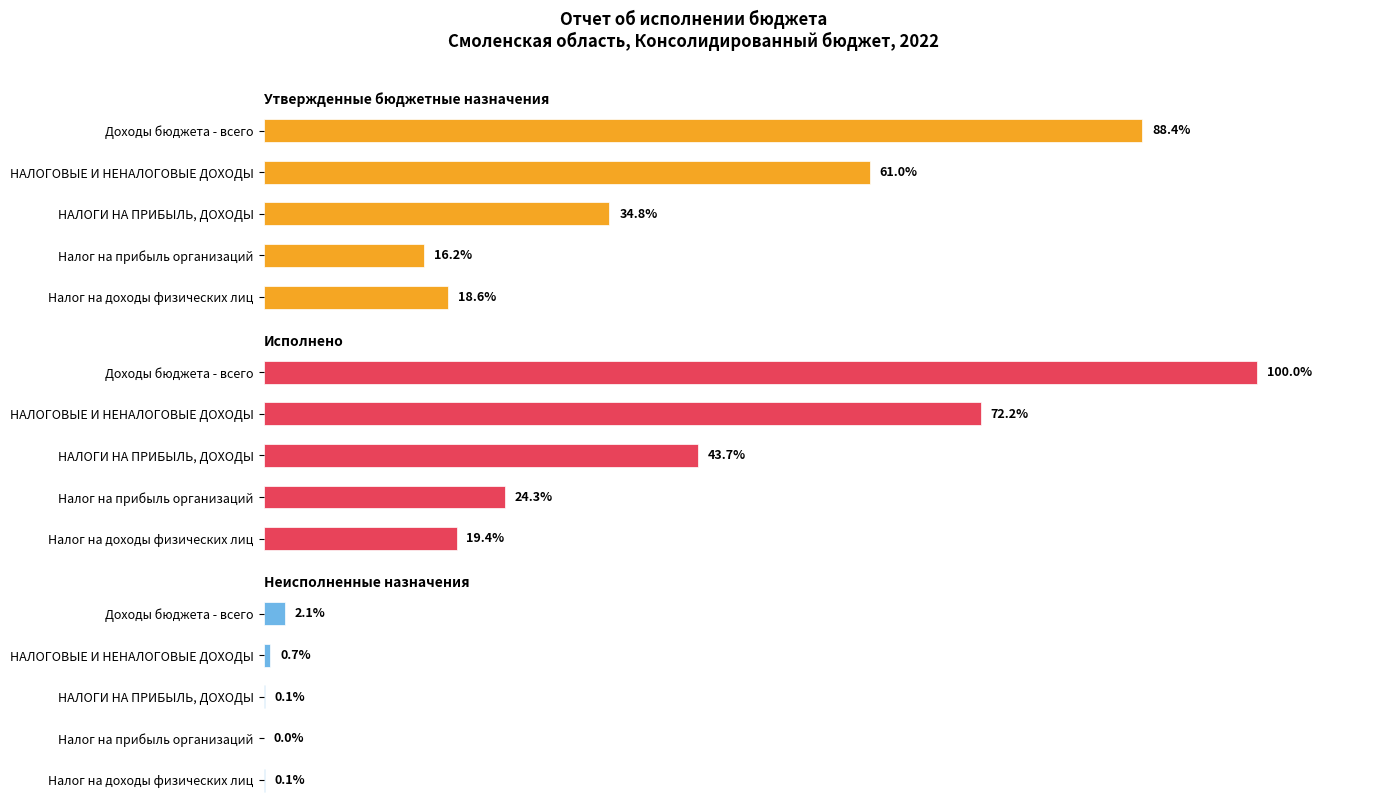

Rank the series at Налог на доходы физических лиц from highest to lowest value.

Исполнено, Утвержденные бюджетные назначения, Неисполненные назначения